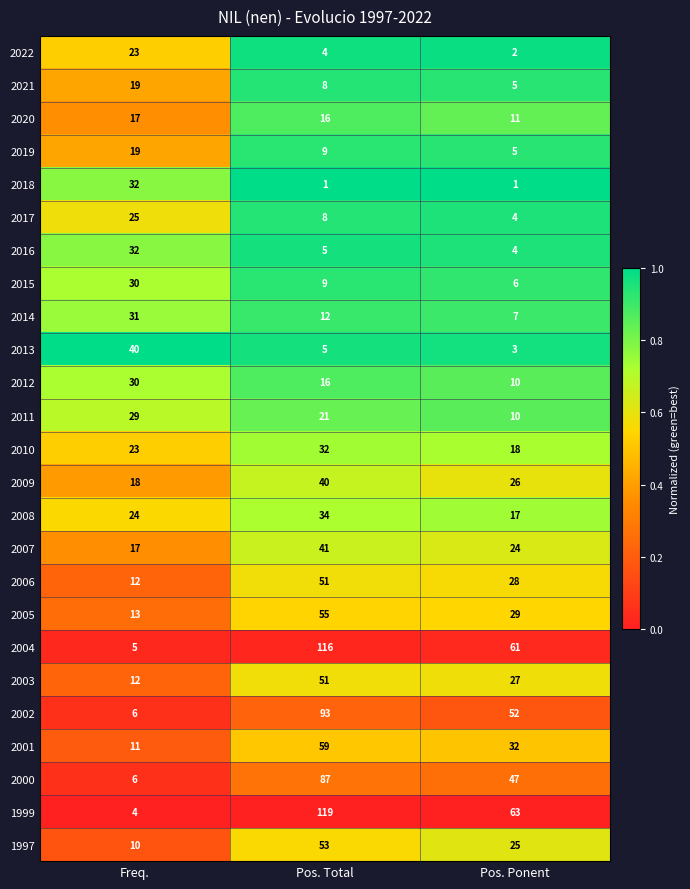

What is the approximate value of 2018 at Freq., to the nearest 5?

30